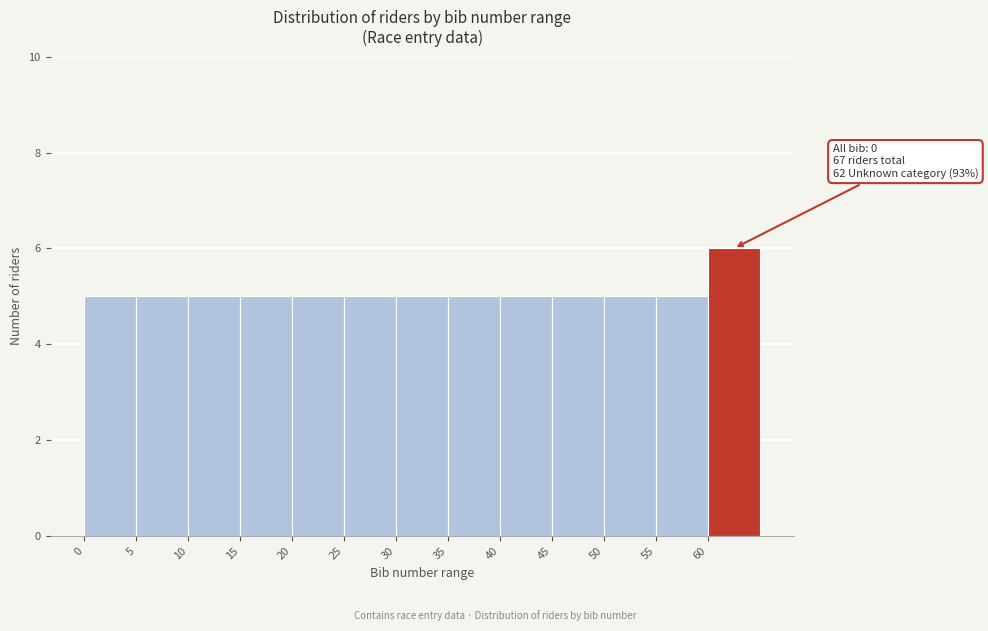

Which range on the x-axis has the tallest bar?

60 to 65